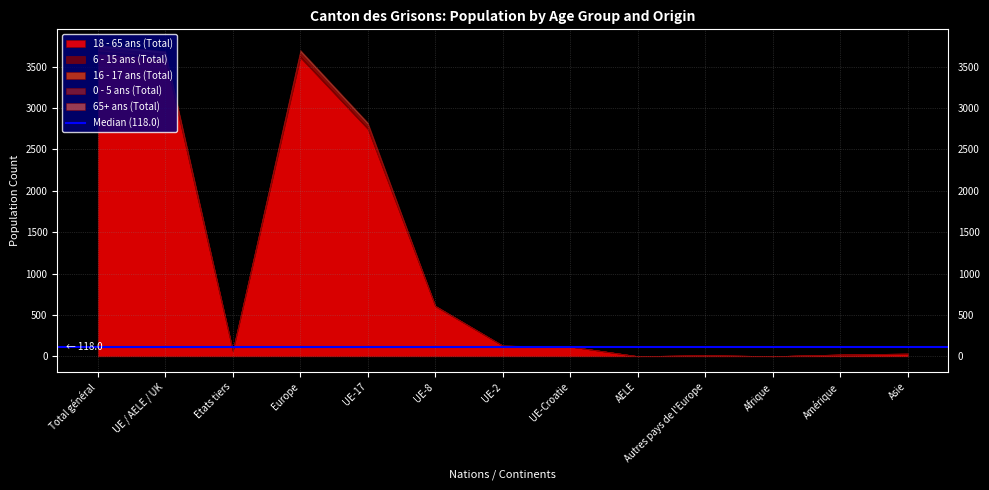

Is it true that 0 - 5 ans (Total) equals 23 at UE / AELE / UK?

True